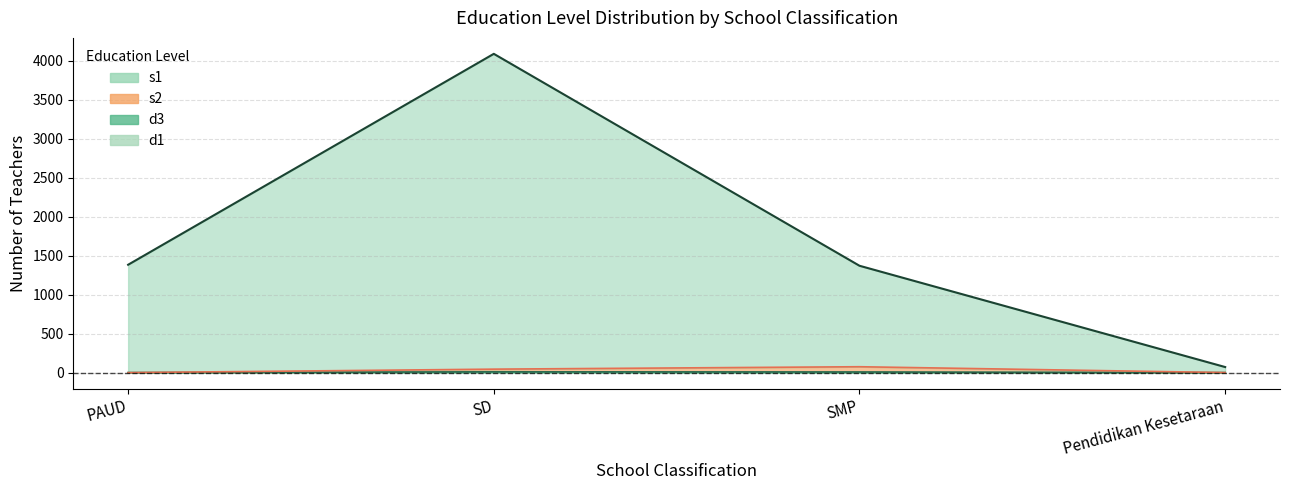

What is the value of the s1 point at the 2nd from the left?

4089